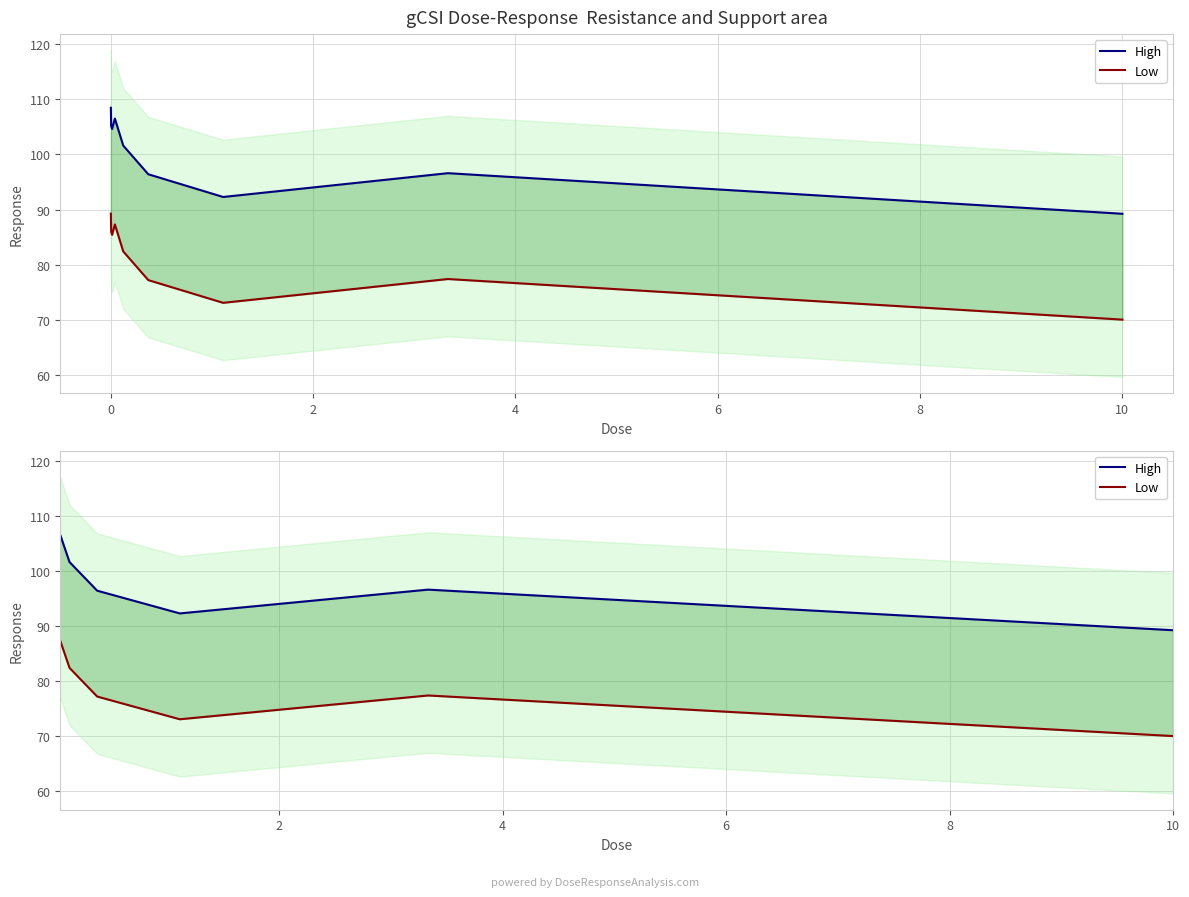

At 12, list the series in order from smallest to largest.

Low, High